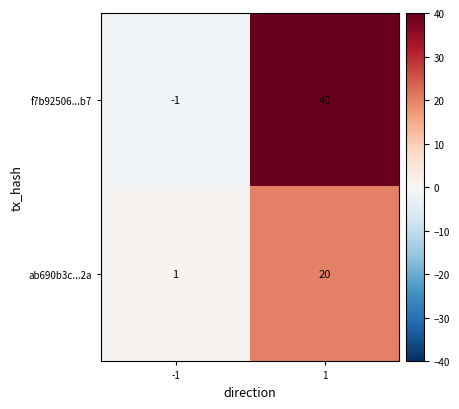

The ab690b3c...2a series shows 20 at 1. True or false?

True